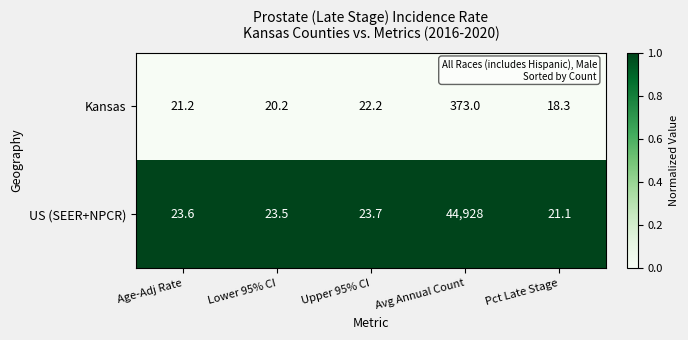

Rank the series by their maximum value, from highest to lowest.

US (SEER+NPCR), Kansas